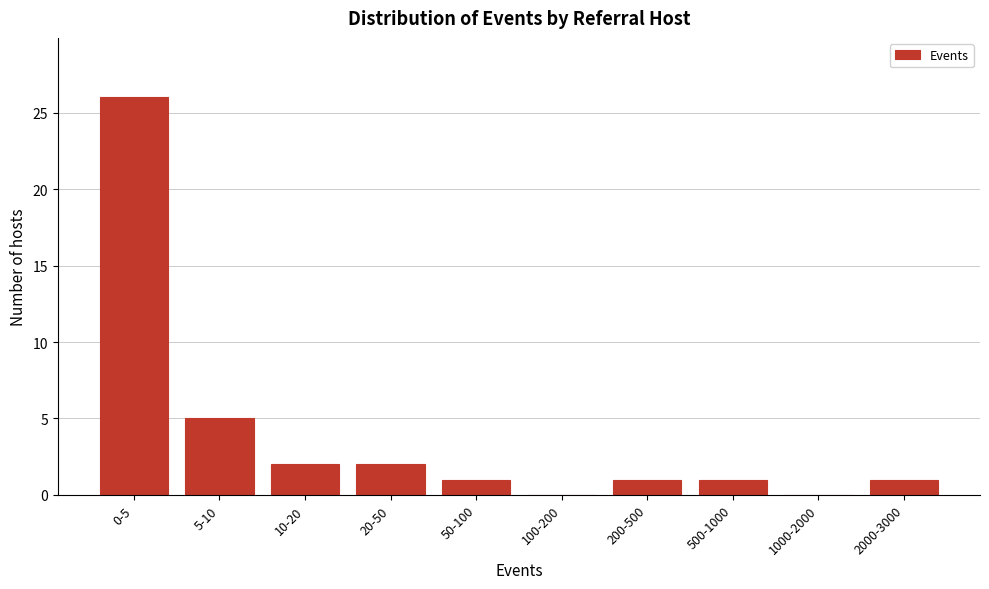

Reading left to right, extract all data points from this chart.

0-5=26	5-10=5	10-20=2	20-50=2	50-100=1	100-200=0	200-500=1	500-1000=1	1000-2000=0	2000-3000=1